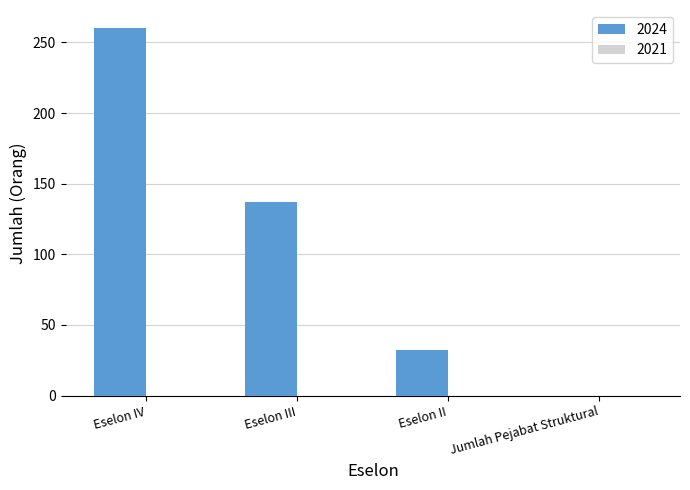

At which label is the value closest to 130?

Eselon III